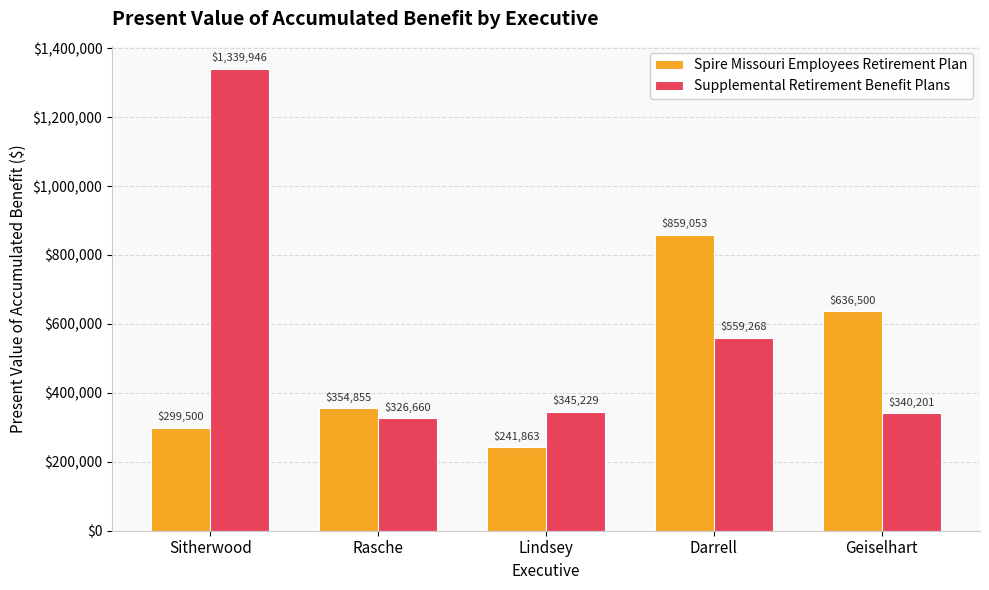

What is the approximate value of Spire Missouri Employees Retirement Plan at Rasche?

354855